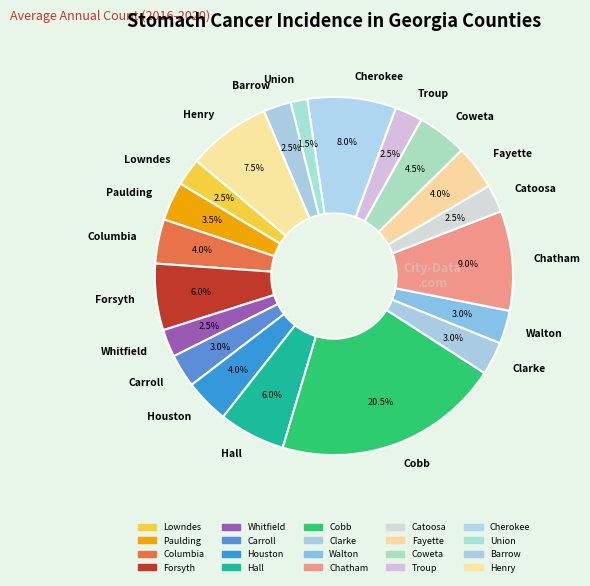

To the nearest percent, what is the difference between the largest and smallest slice percentages?

19%